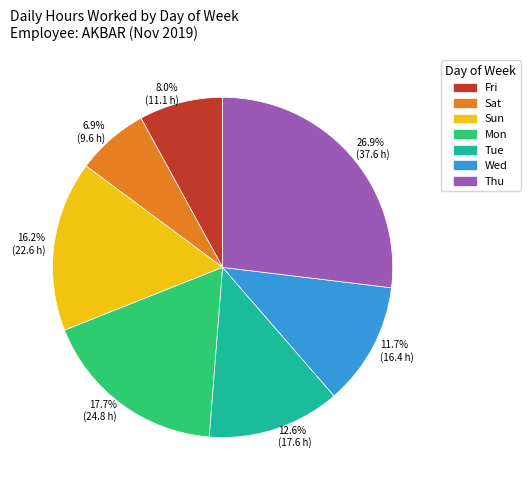

How many segments does this pie chart have?

7